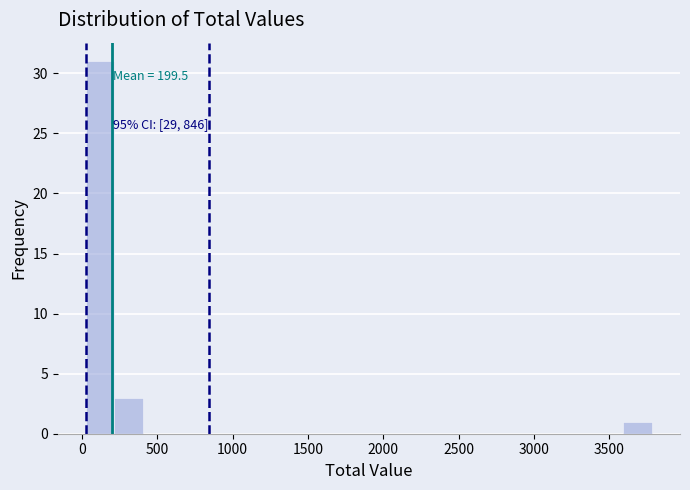

Around what value on the x-axis is the tallest bar? Give the approximate position of its centre, as read against the axis.

100